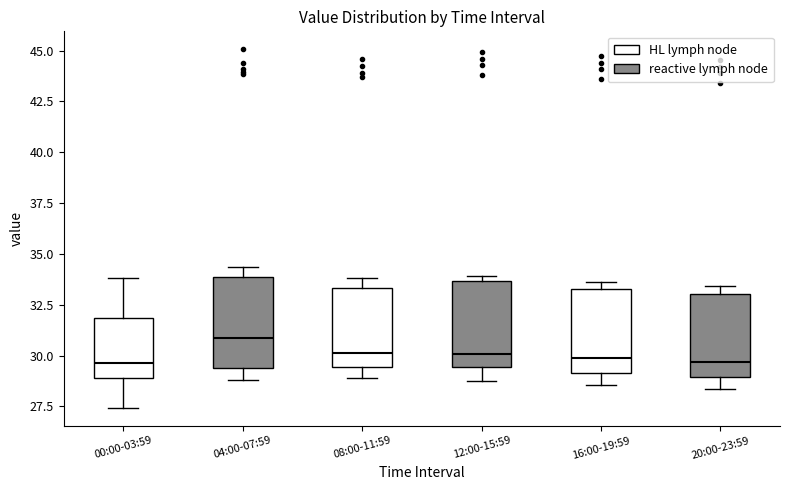

Where does the median line of the box for 12:00-15:59 sit on the y-axis? The values are not printed on the chart, so give them approximately, as read against the axis.

30.0